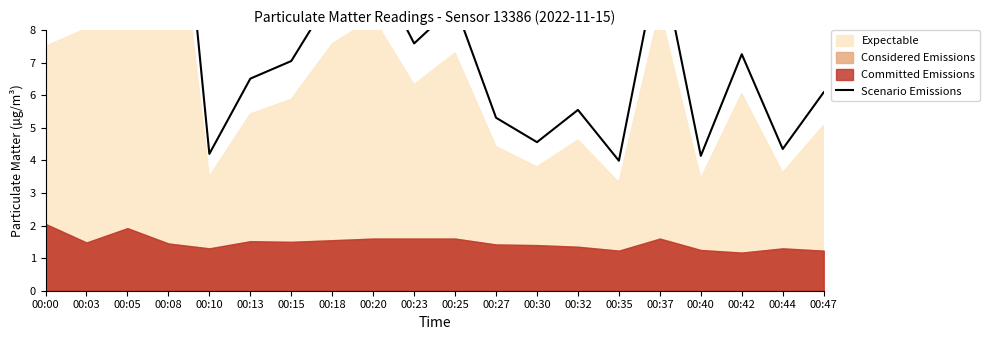

What value does the data have at 00:15?

7.1